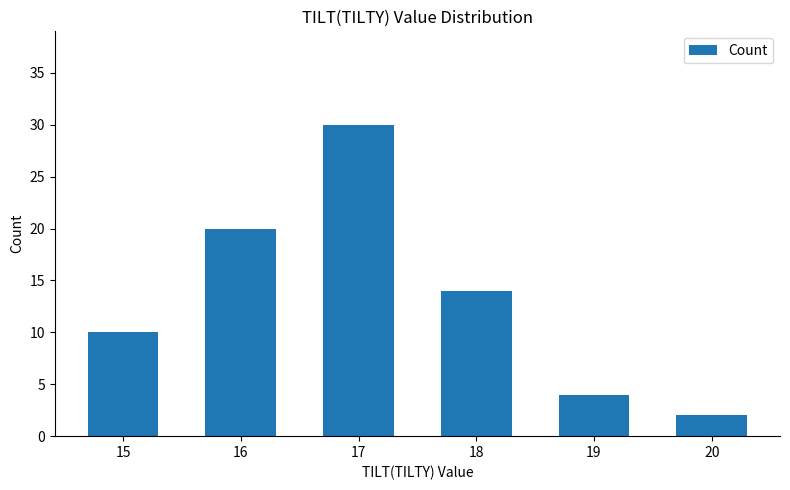

Count the number of categories in the chart.

6